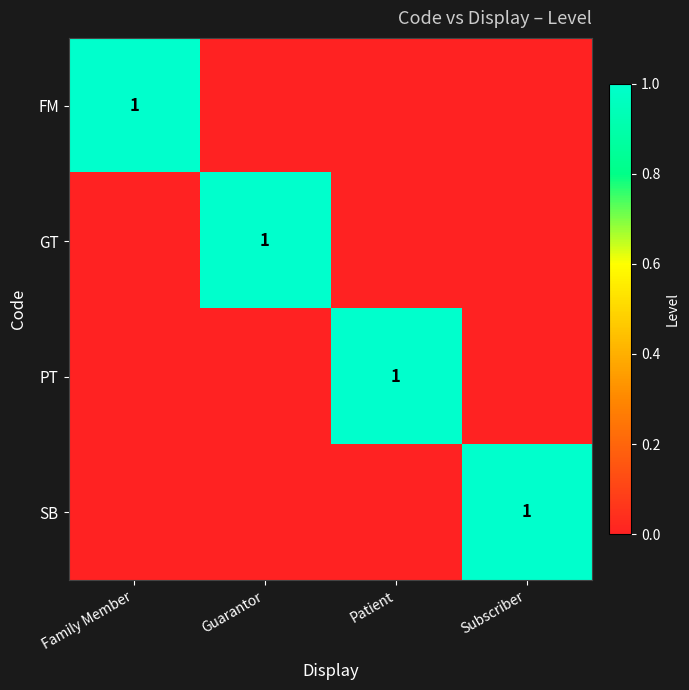

At how many categories does at least one series exceed 0?

4